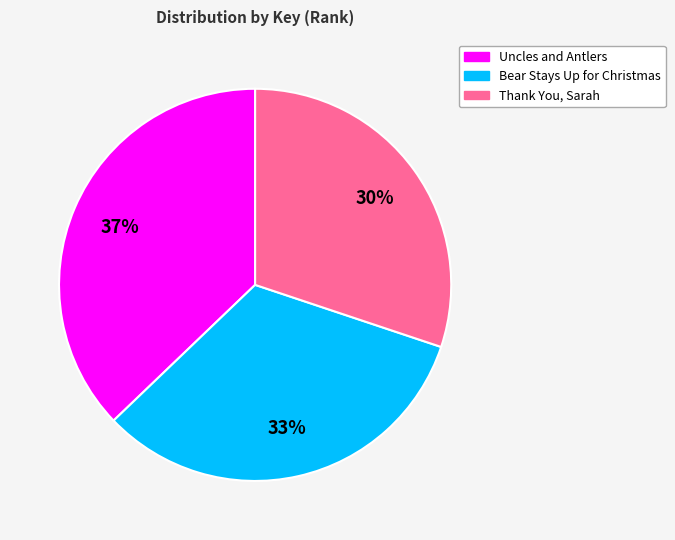

How many segments does this pie chart have?

3